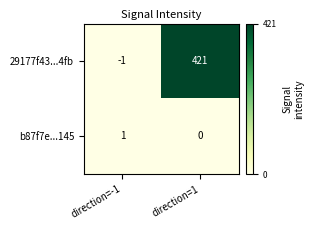

Which series has the widest spread of values?

29177f43...4fb